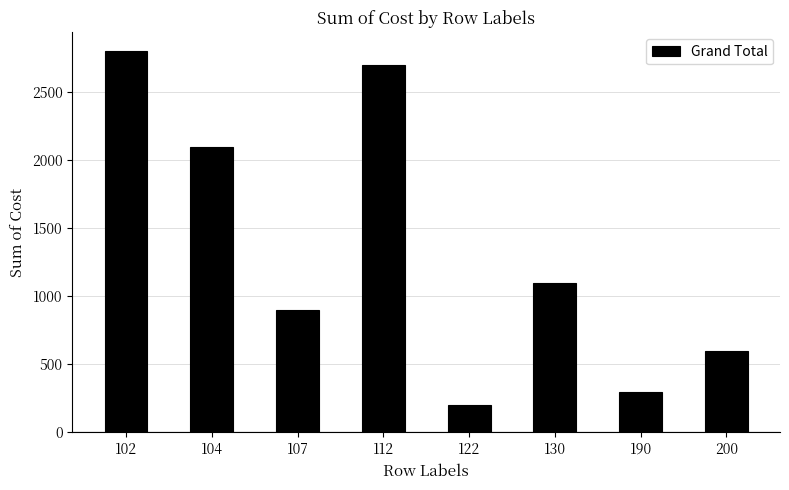

True or false: the data shows 158 at 190.

False